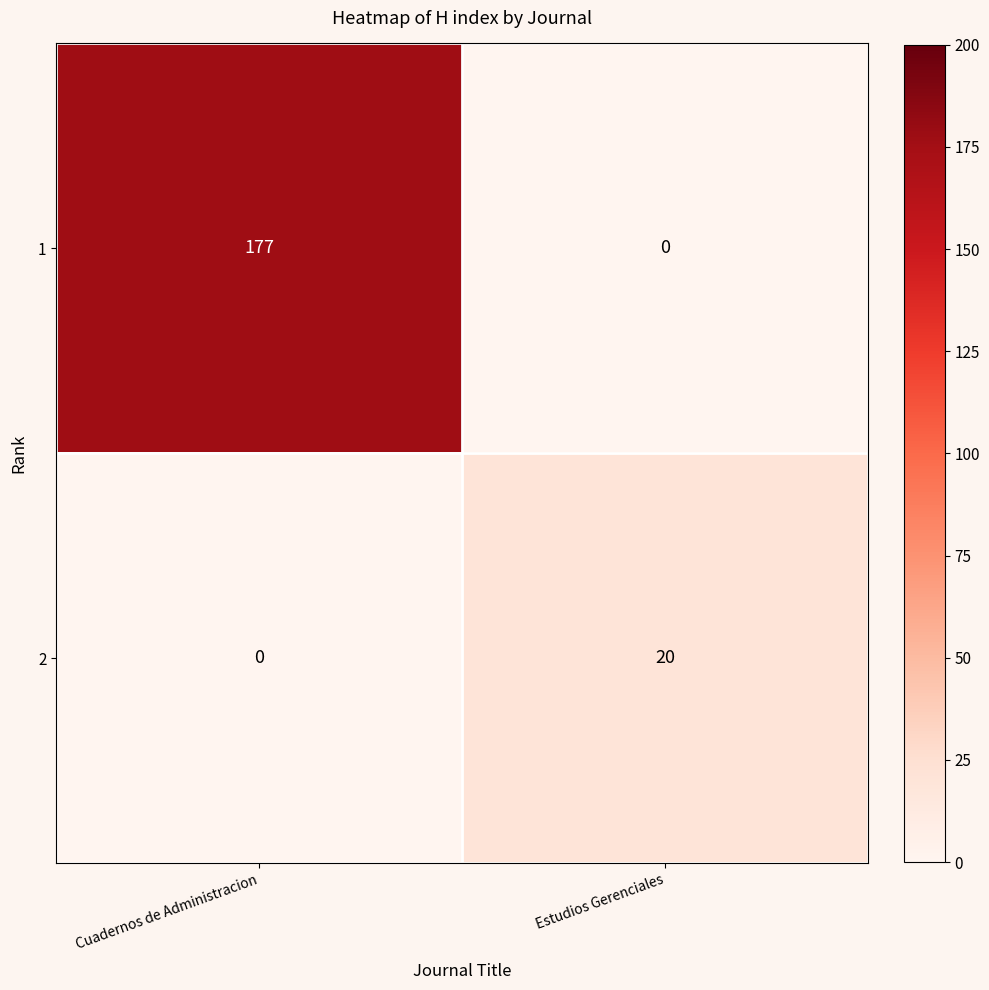

Which series changed the most between Cuadernos de Administracion and Estudios Gerenciales?

1